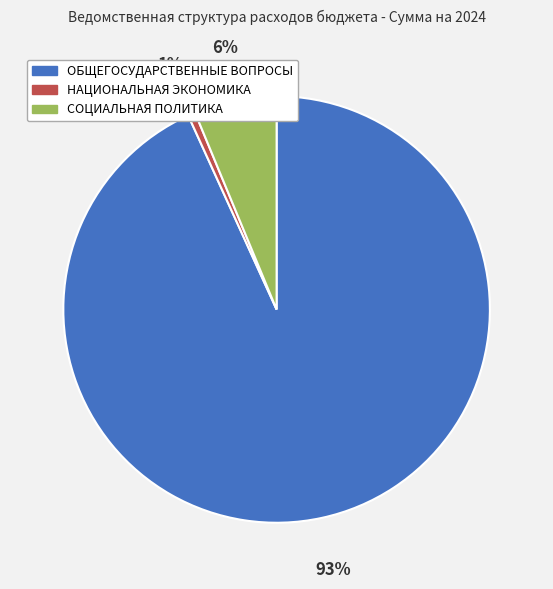

How many segments does this pie chart have?

3